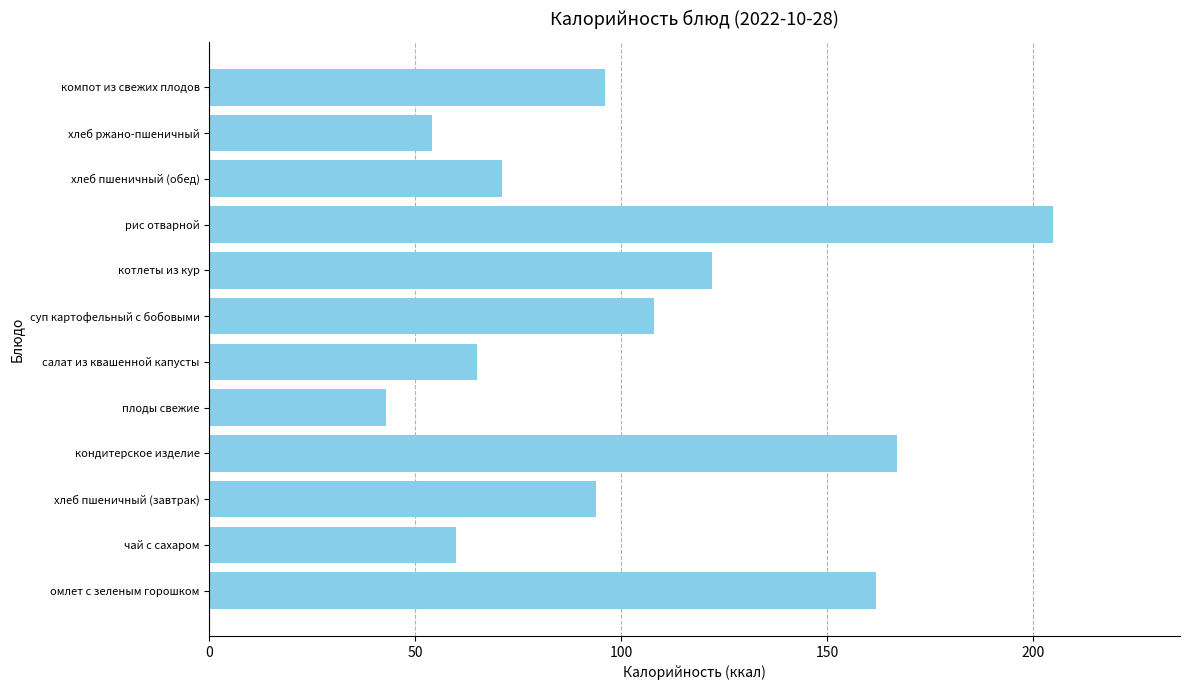

Rank the categories by value from lowest to highest.

плоды свежие, хлеб ржано-пшеничный, чай с сахаром, салат из квашенной капусты, хлеб пшеничный (обед), хлеб пшеничный (завтрак), компот из свежих плодов, суп картофельный с бобовыми, котлеты из кур, омлет с зеленым горошком, кондитерское изделие, рис отварной